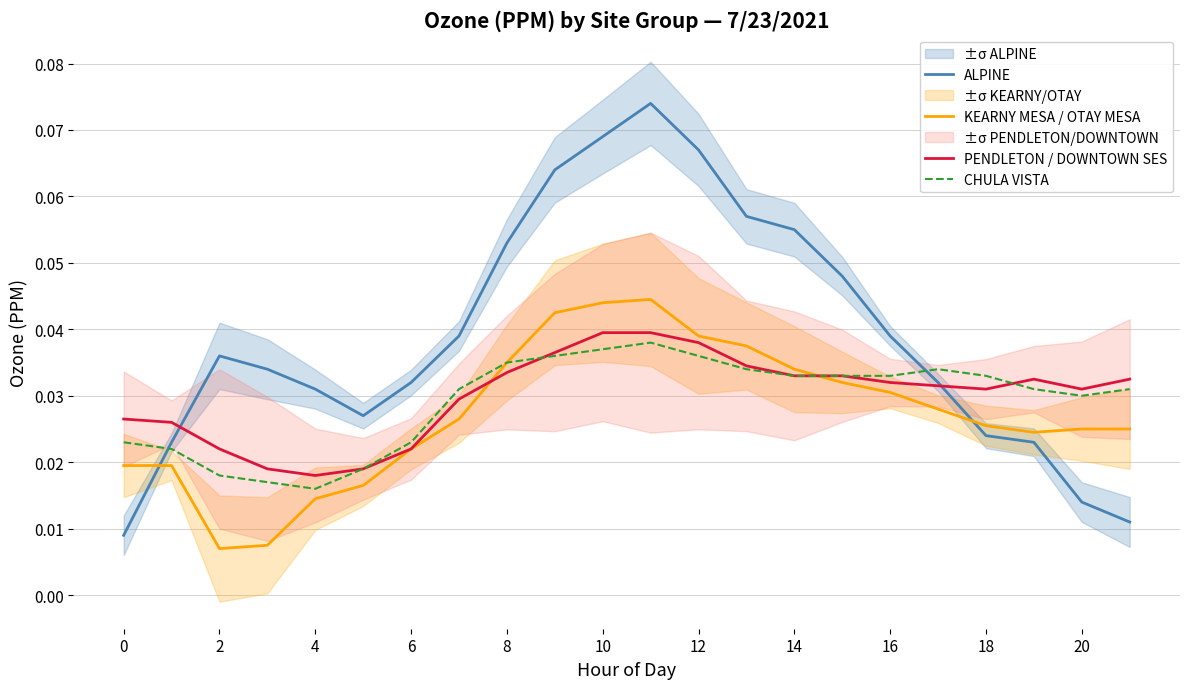

What are all the series names shown in the legend?

ALPINE, KEARNY MESA / OTAY MESA, PENDLETON / DOWNTOWN SES, CHULA VISTA